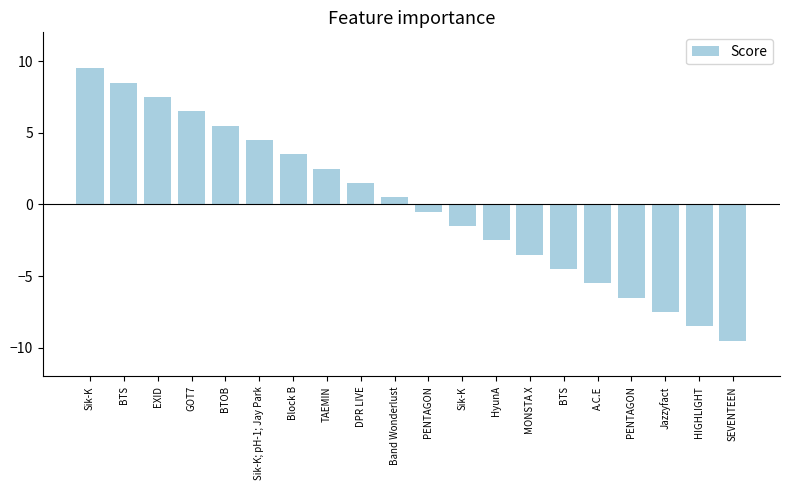

Are the bars horizontal?

No